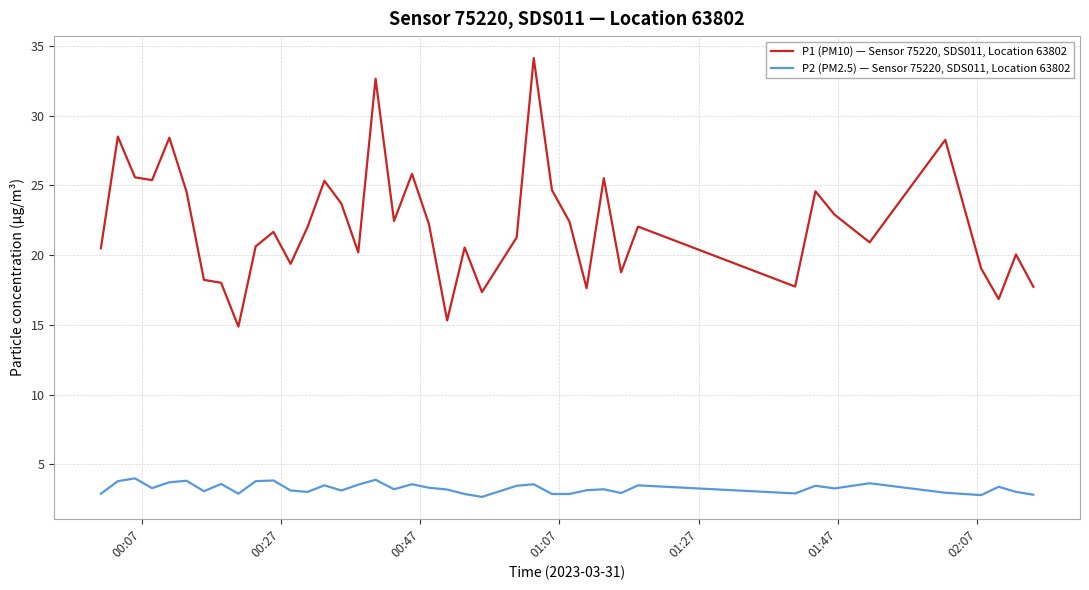

What is the minimum value for P2 (PM2.5) — Sensor 75220, SDS011, Location 63802?

2.7